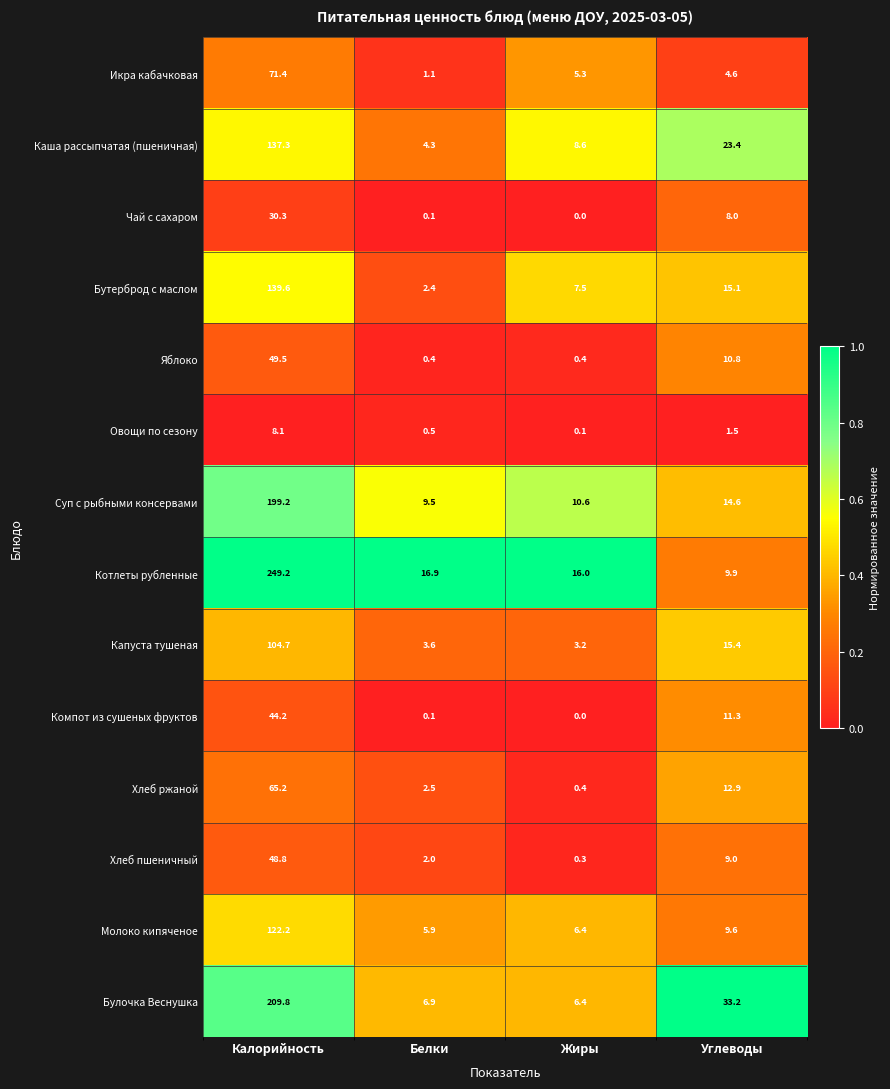

Which label corresponds to the smallest value in the chart?

Жиры